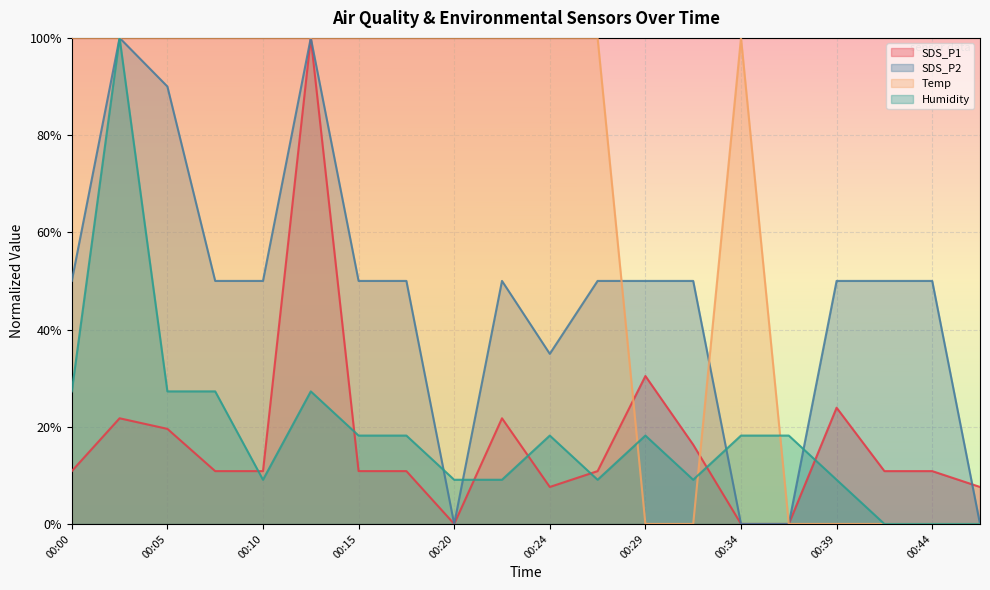

What is the difference between the second highest and minimum values in the Temp series?

1.0